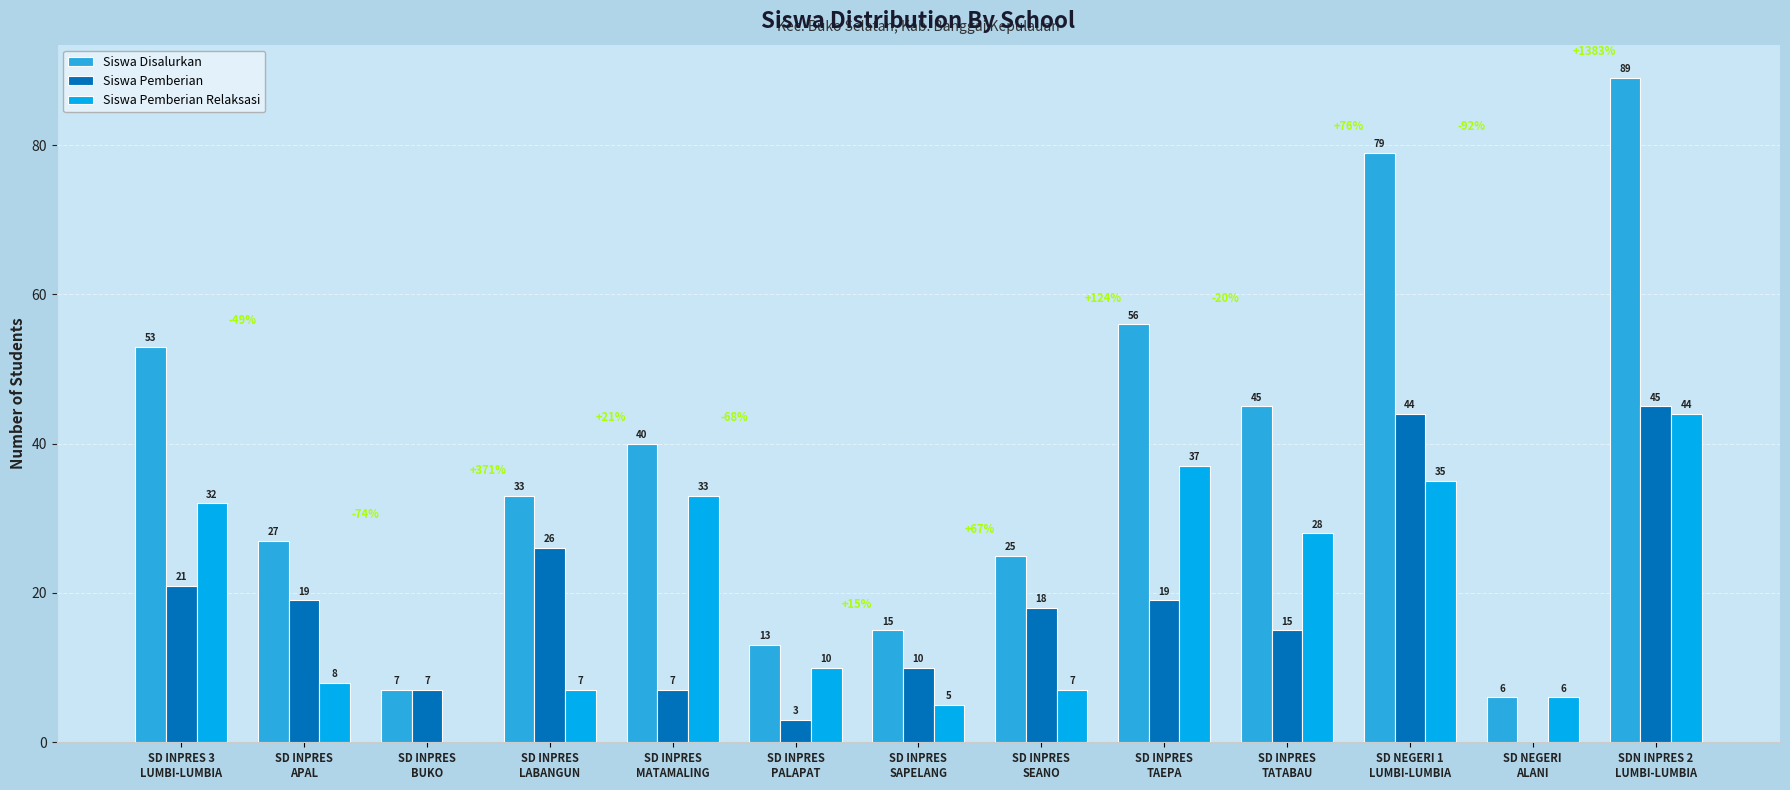

Which series has the largest total across all categories?

Siswa Disalurkan